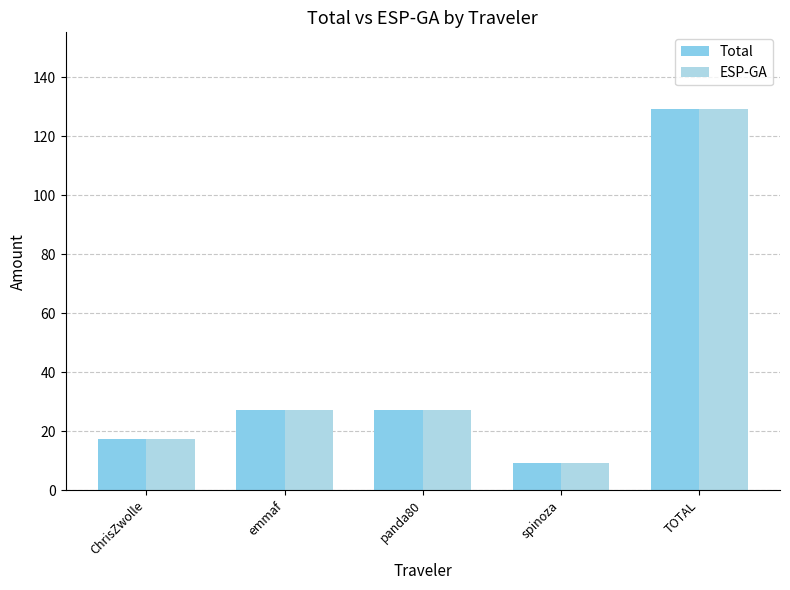

Count the number of categories in the chart.

5